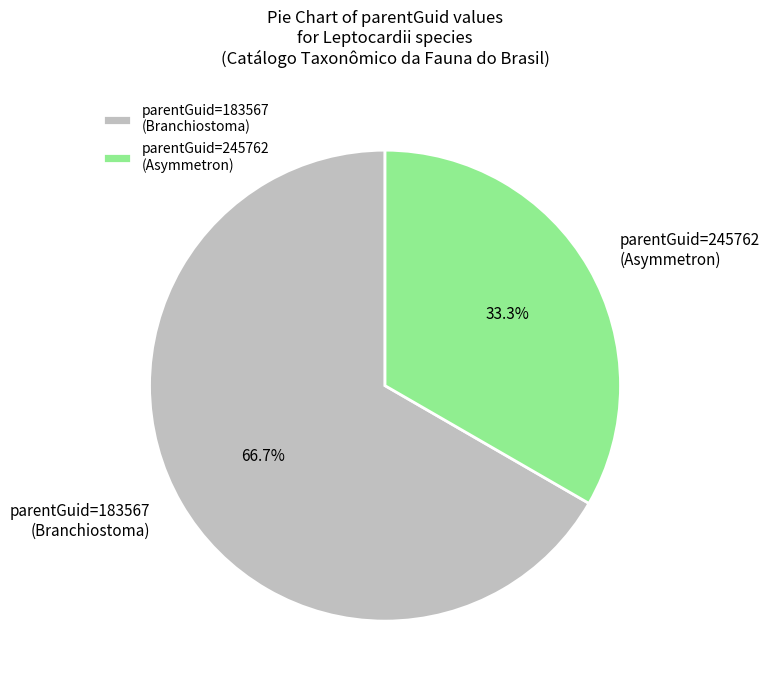

To the nearest percent, what is the difference between the largest and smallest slice percentages?

33%